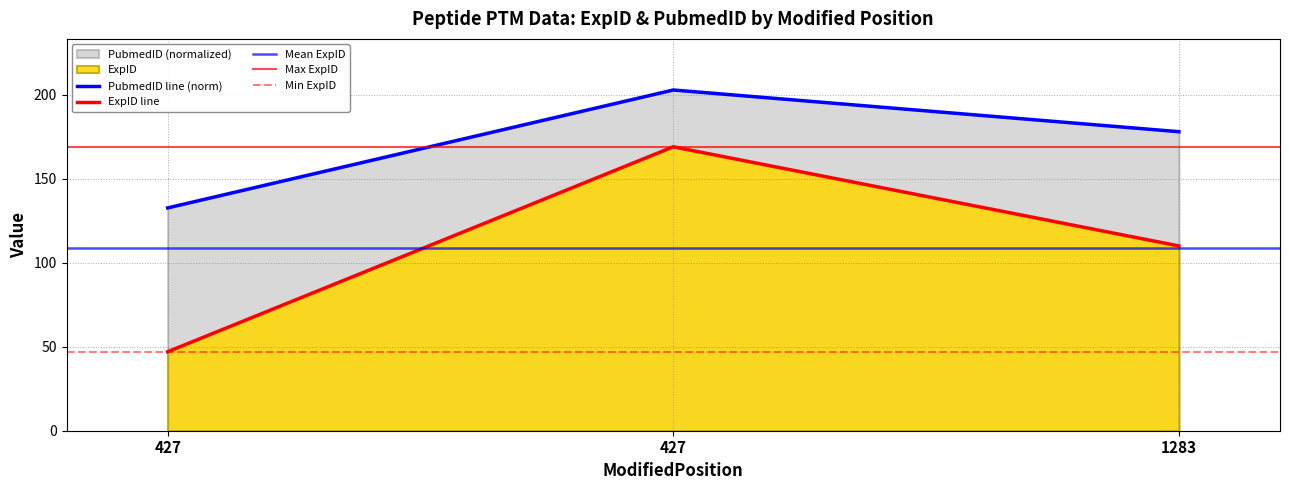

True or false: ExpID has a value of 253.4 at 427.

False